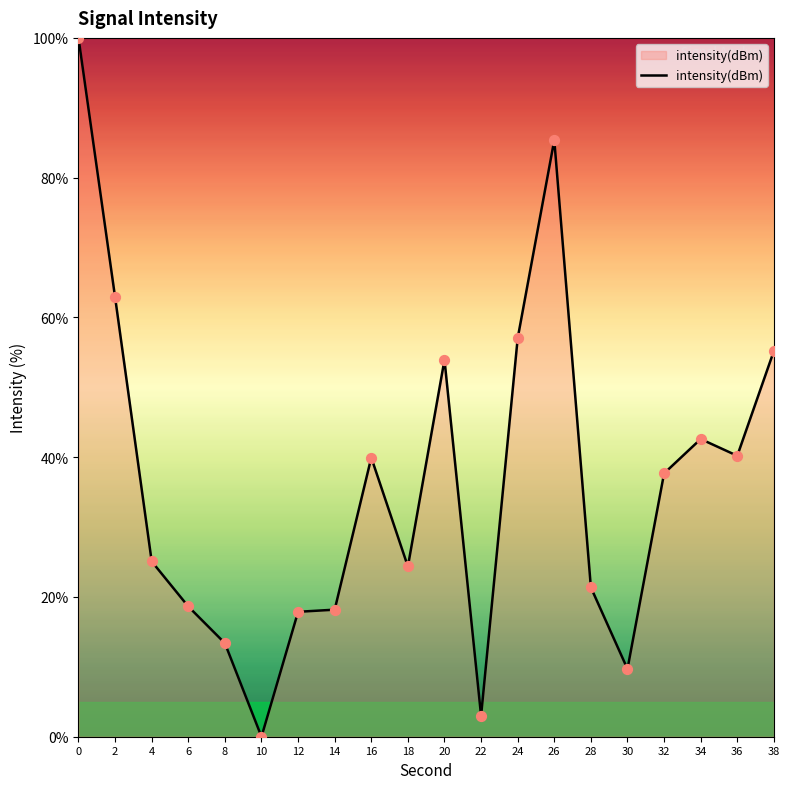

What is the change in value from 22 to 36?

+37.2